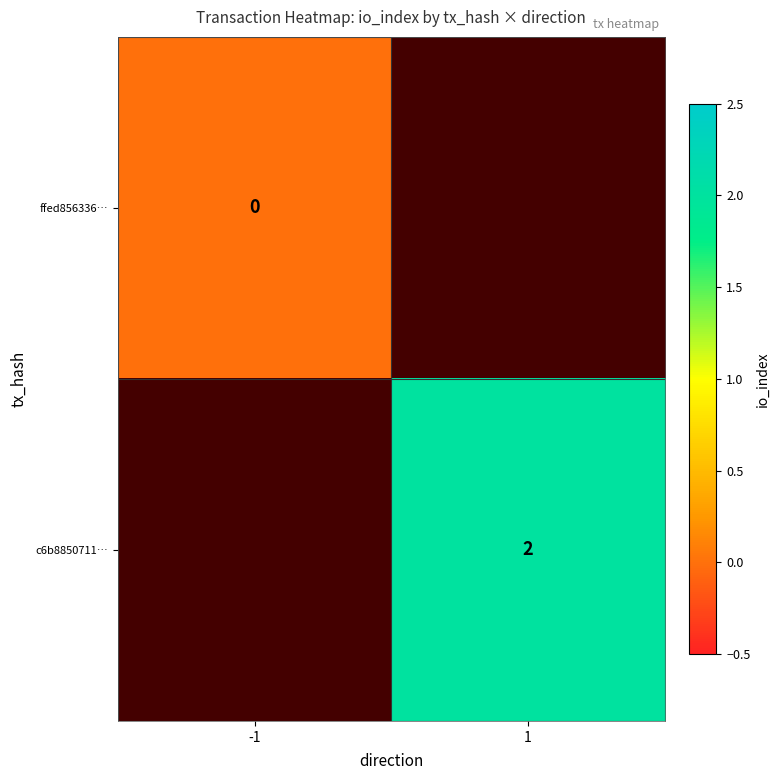

The c6b8850711… series shows 3.2 at 1. True or false?

False